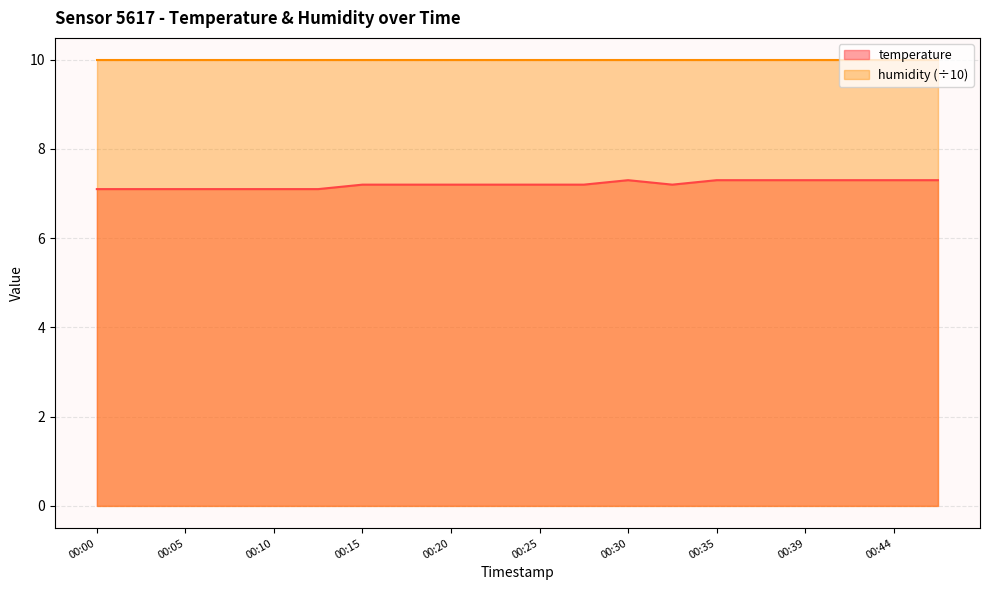

Approximately how many times larger is the value at 00:30 compared to 00:32?

1.0